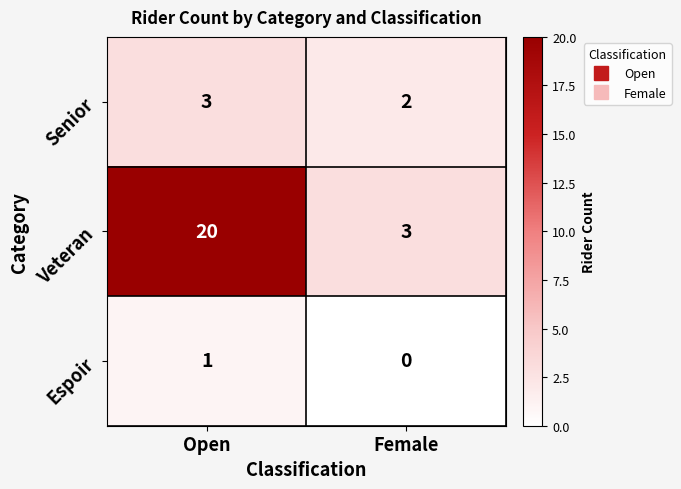

Which category has the highest value in the Senior series?

Open